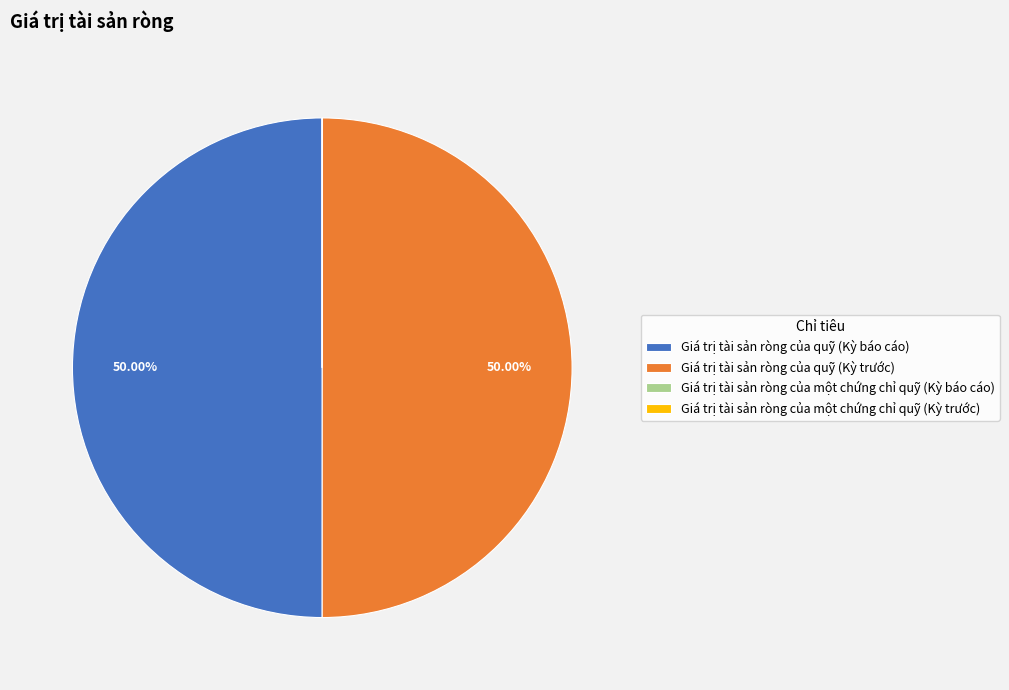

Approximately how many times larger is the value at Giá trị tài sản ròng của quỹ (Kỳ báo cáo) compared to Giá trị tài sản ròng của quỹ (Kỳ trước)?

1.0